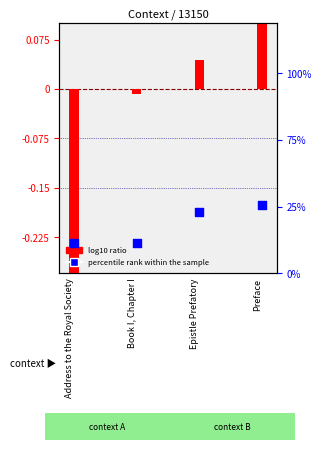

Between Preface and Address to the Royal Society, which is larger?

Preface